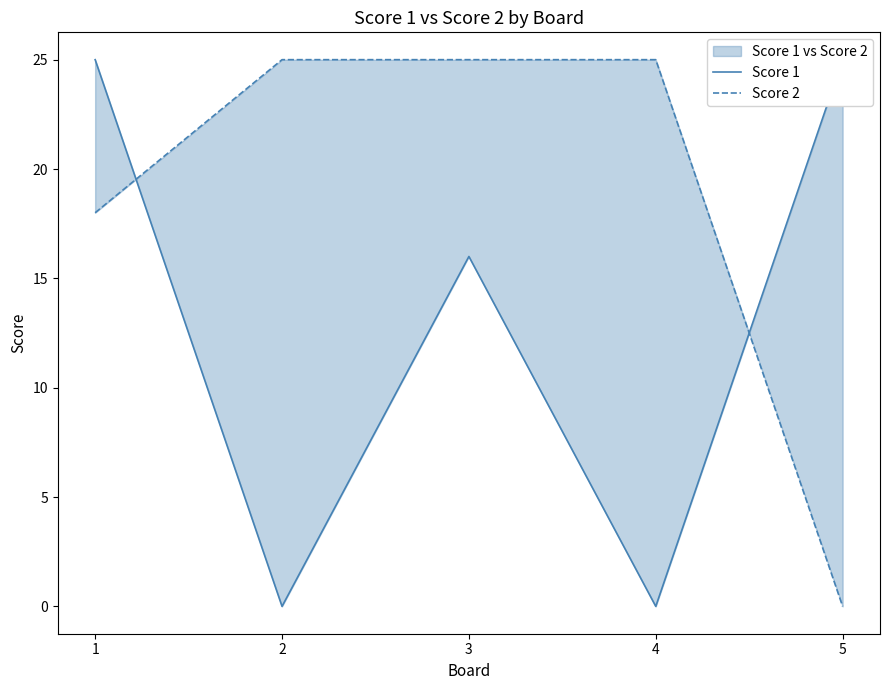

Which series has the largest range (max minus min)?

Score 1